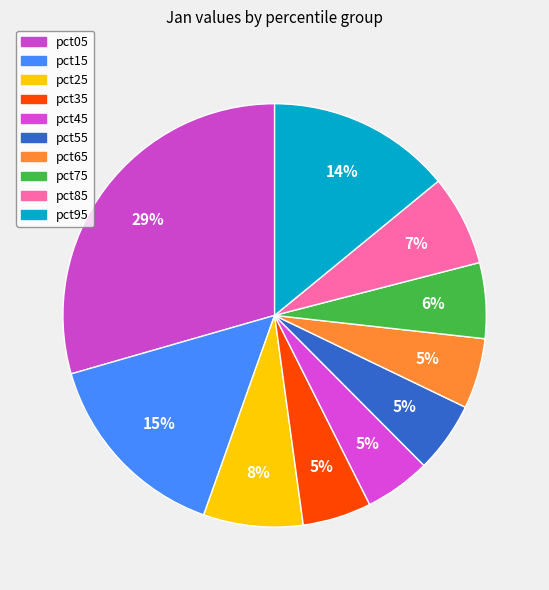

What is the largest slice in the pie chart?

pct05